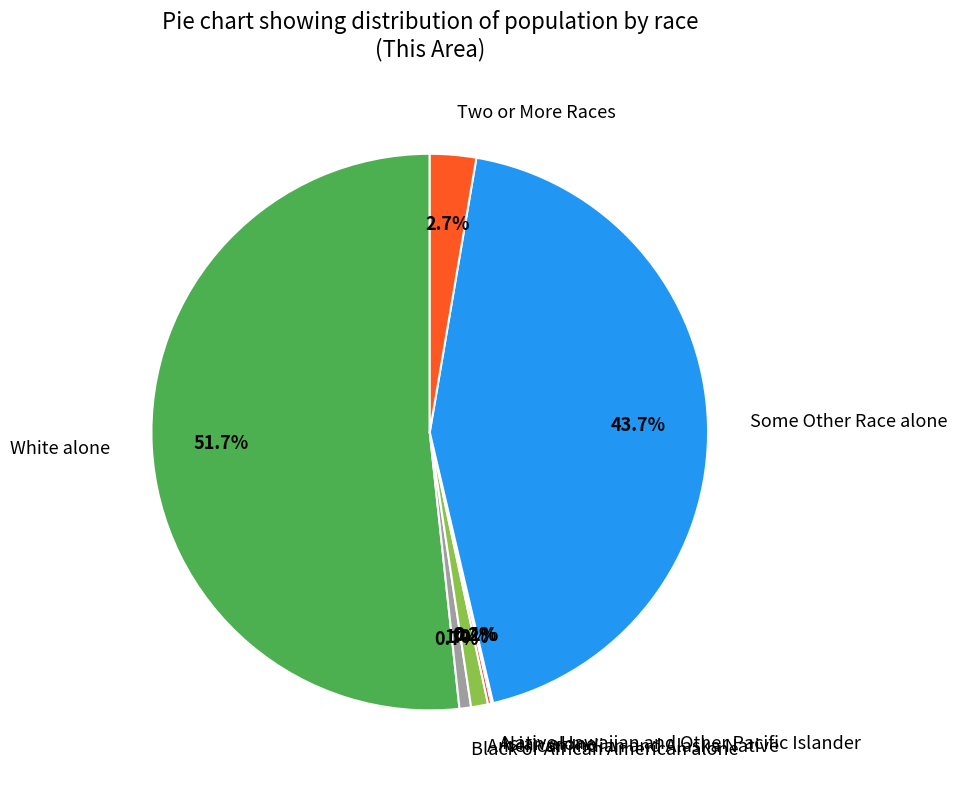

What is the largest slice in the pie chart?

White alone